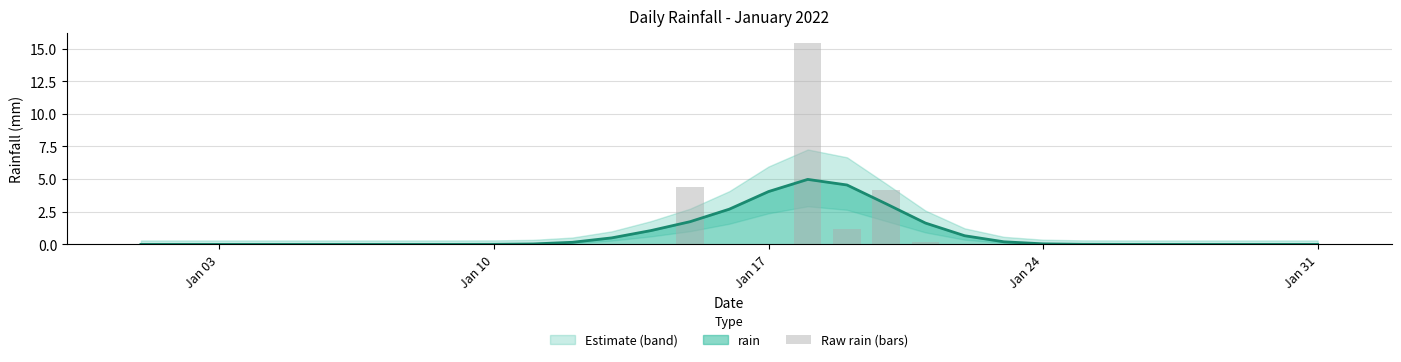

The rain series shows -2.1 at Jan 03. True or false?

False